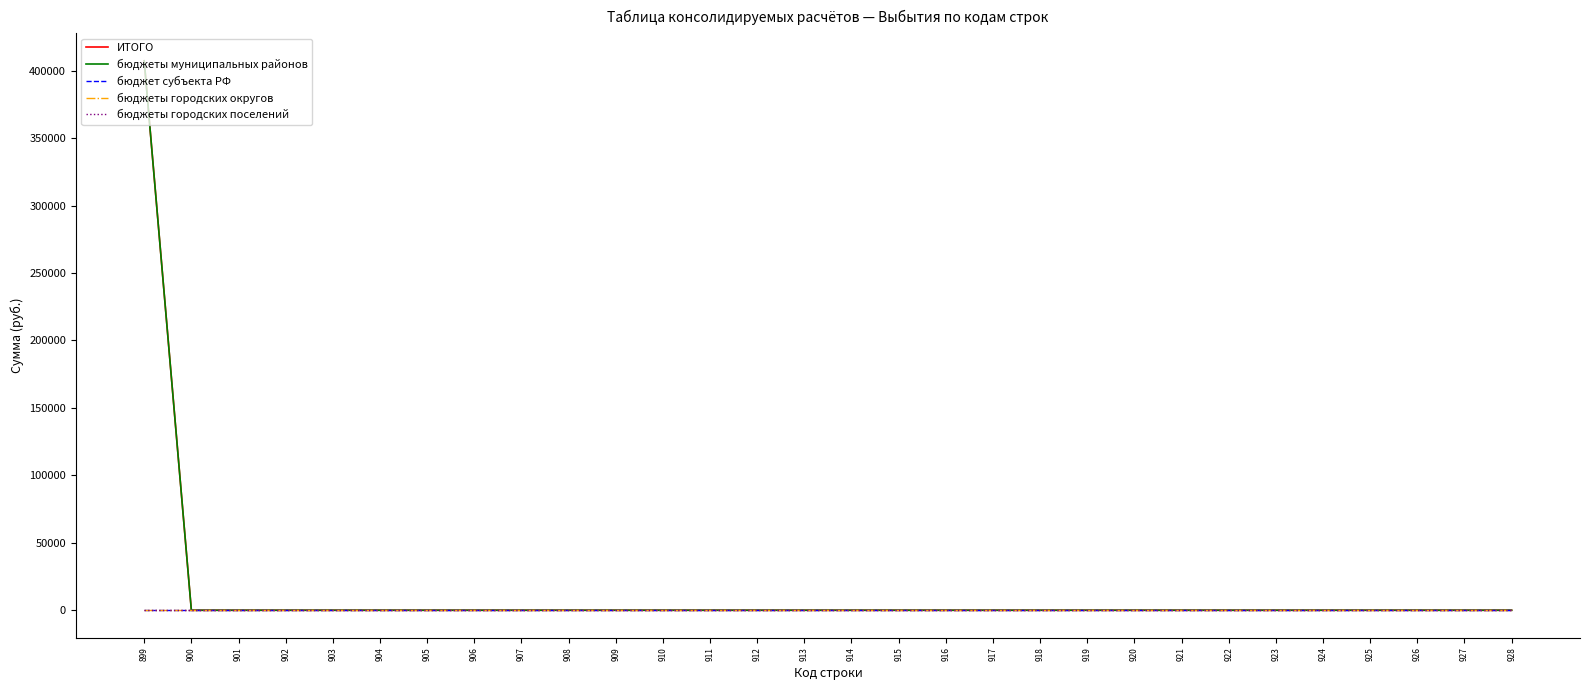

Is this an area chart (filled region under the line)?

No